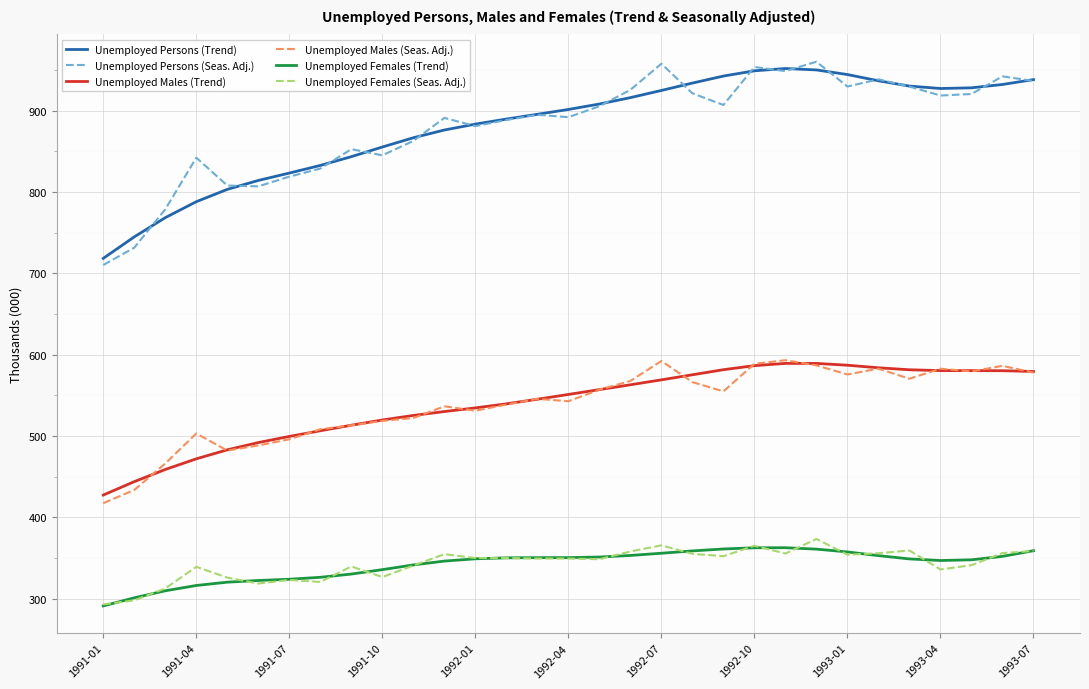

What is the minimum value for Unemployed Males (Trend)?

427.3